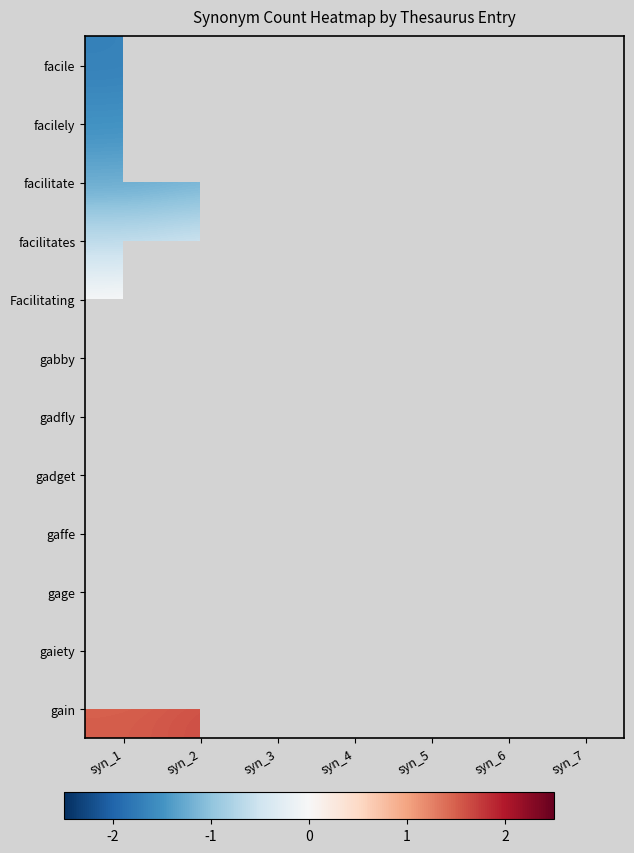

Which series has the widest spread of values?

facilitate